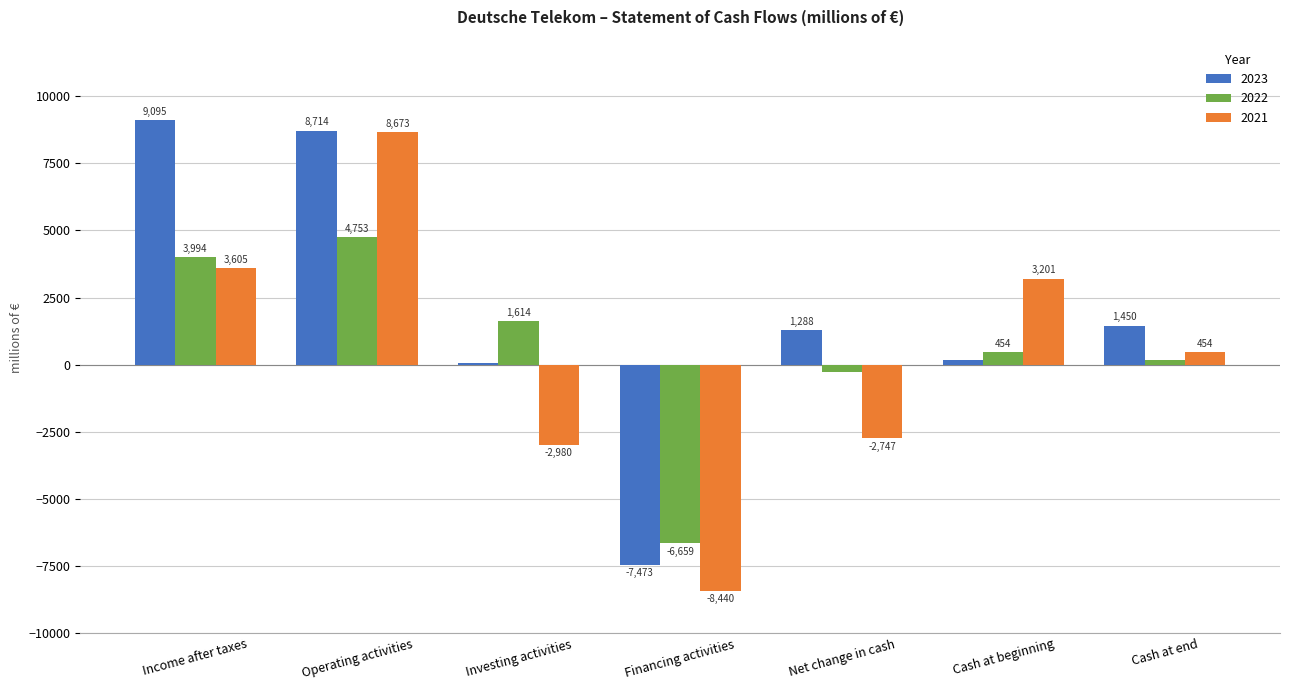

What is the greatest value displayed?

9095